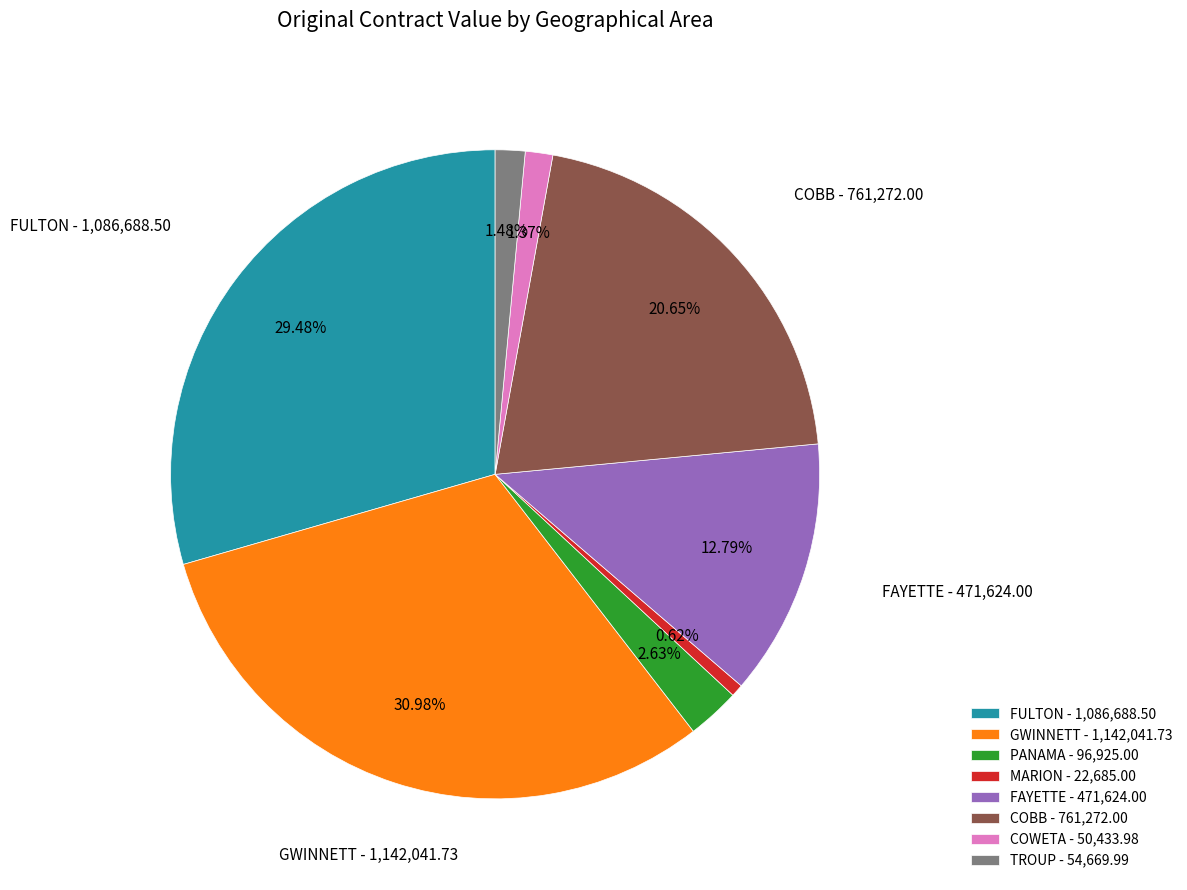

Is there any slice that represents more than half of the pie?

No